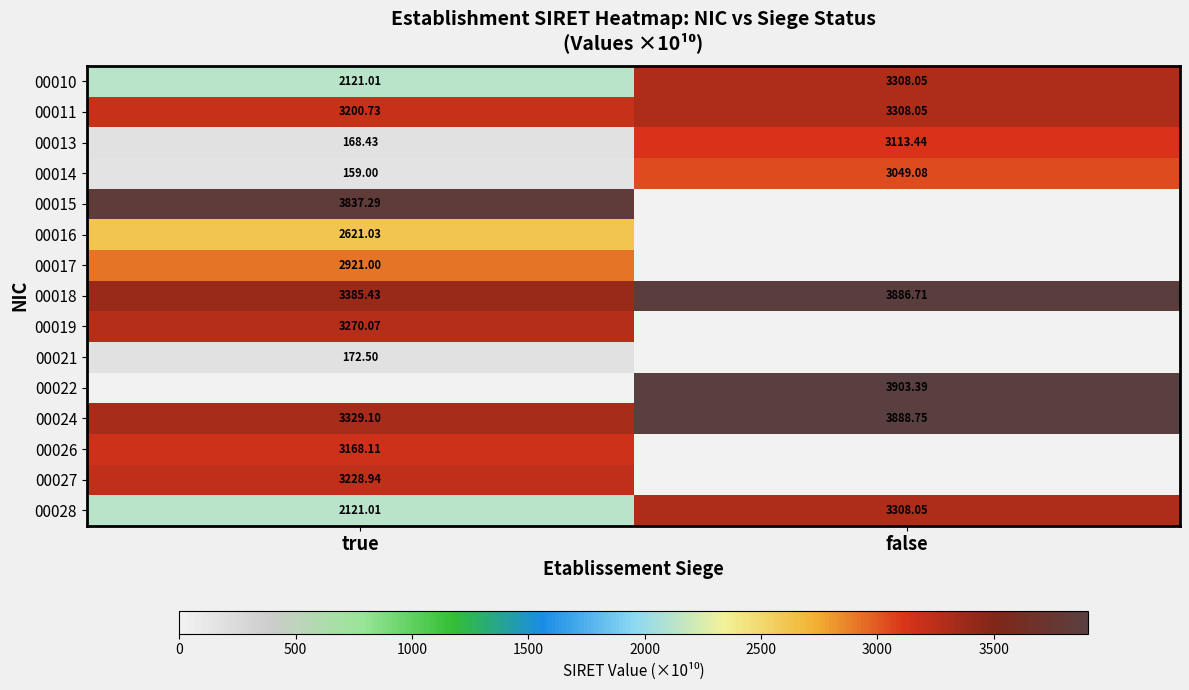

List the labels in order of 00011 value, largest first.

false, true